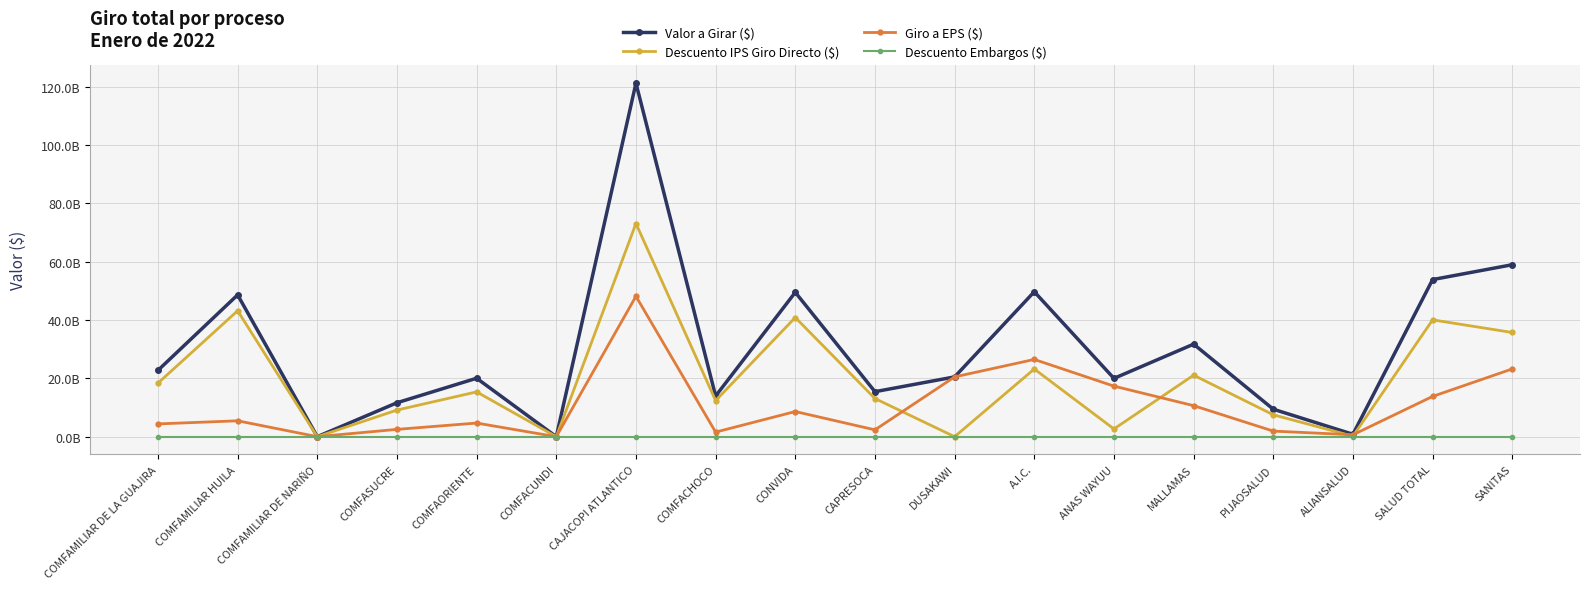

True or false: Descuento Embargos ($) has more than 1 interior local peaks.

False